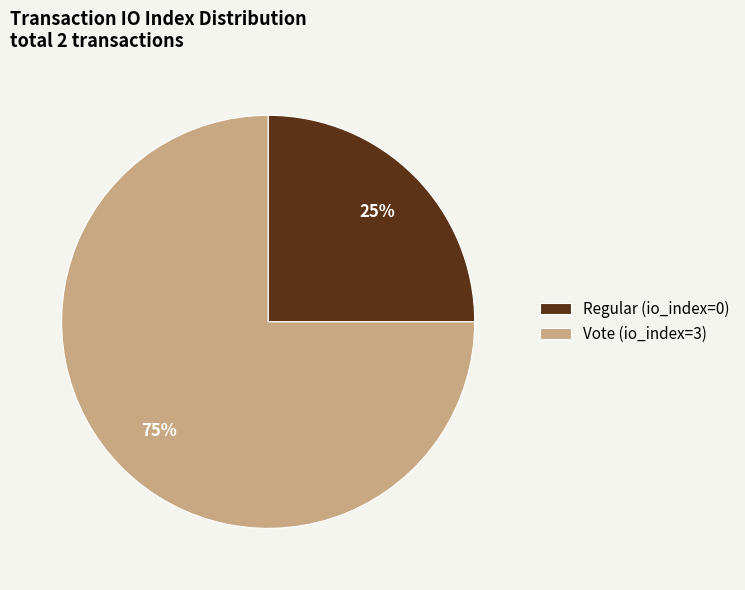

Which category has the smallest portion of the pie?

Regular (io_index=0)